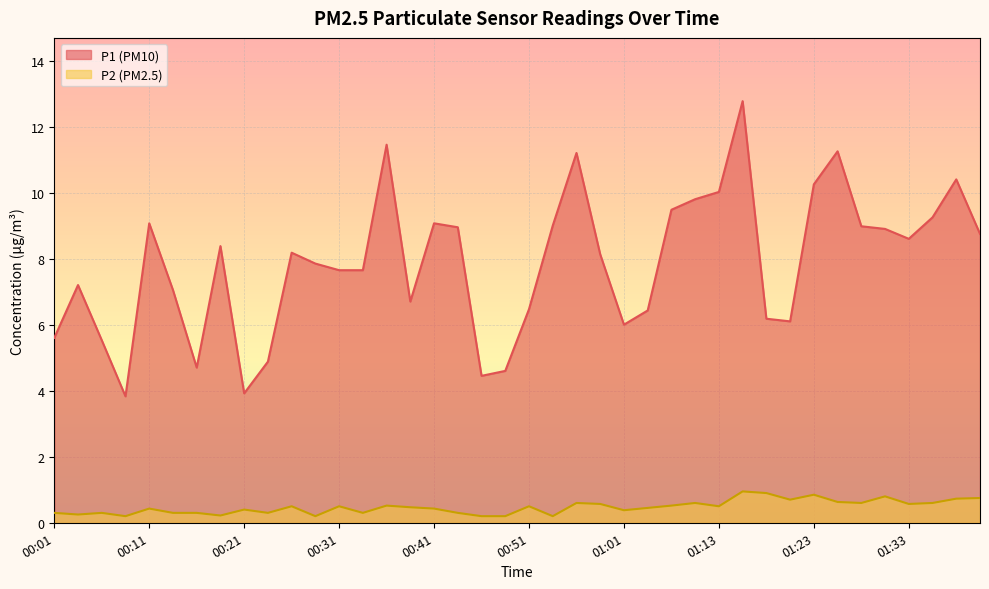

True or false: P1 and P2 cross at least once.

False